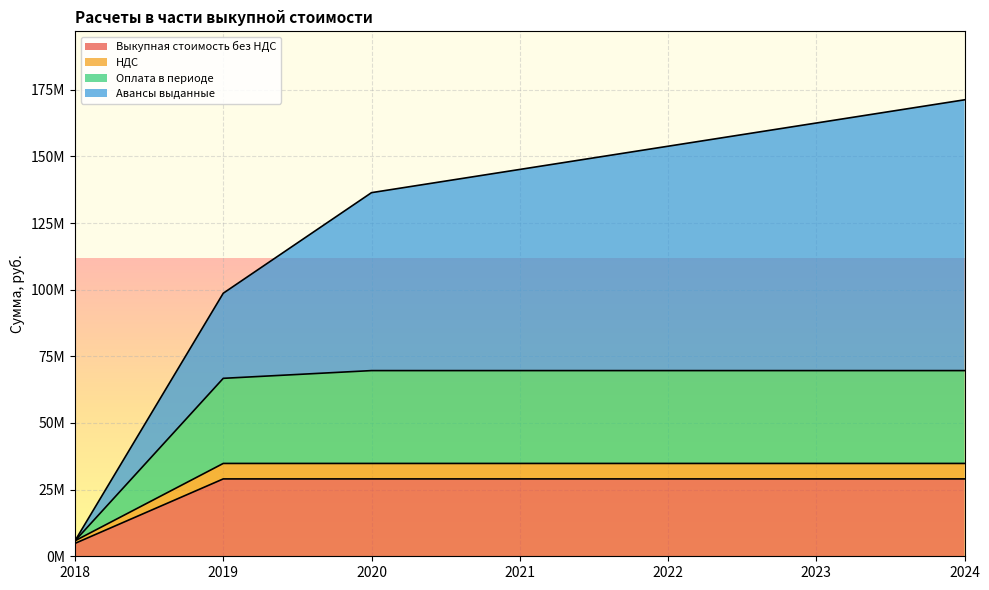

True or false: НДС and Выкупная стоимость без НДС intersect in this chart.

False